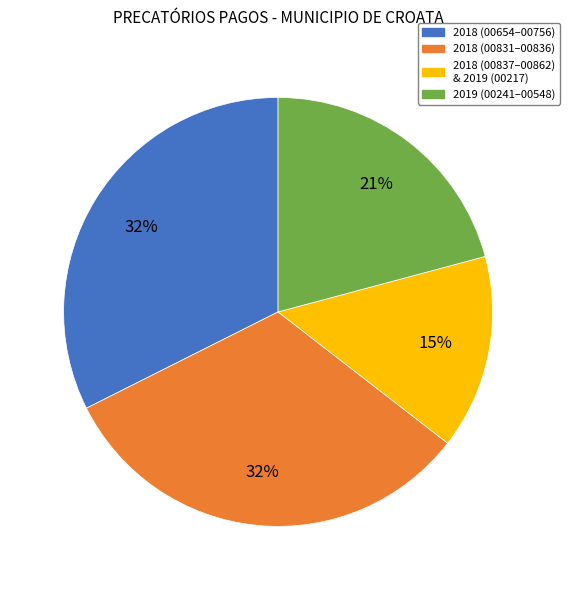

To the nearest percent, what is the average slice percentage?

25%